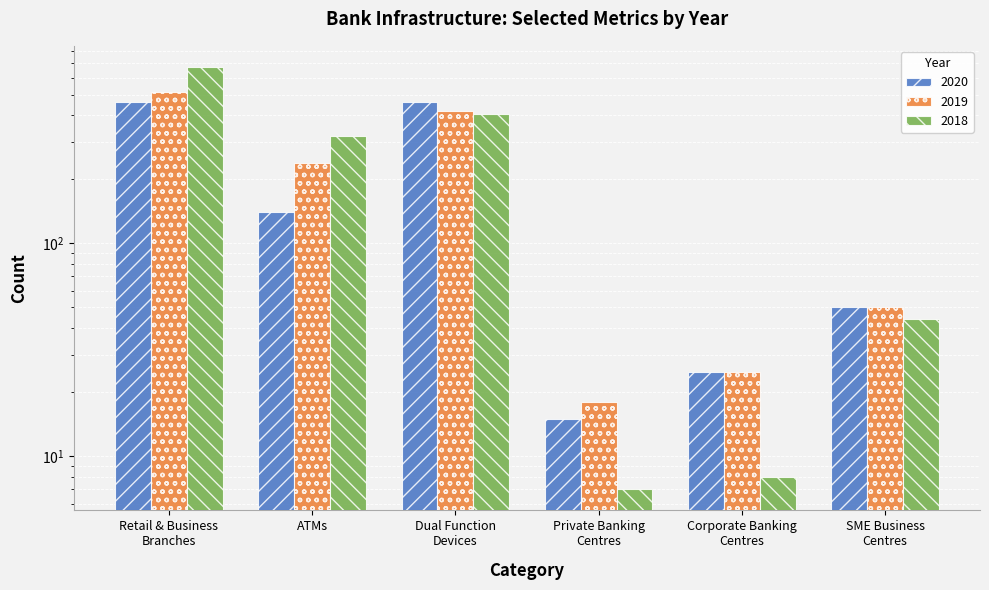

Rank the categories by 2019 value from highest to lowest.

Retail & Business
Branches, Dual Function
Devices, ATMs, SME Business
Centres, Corporate Banking
Centres, Private Banking
Centres